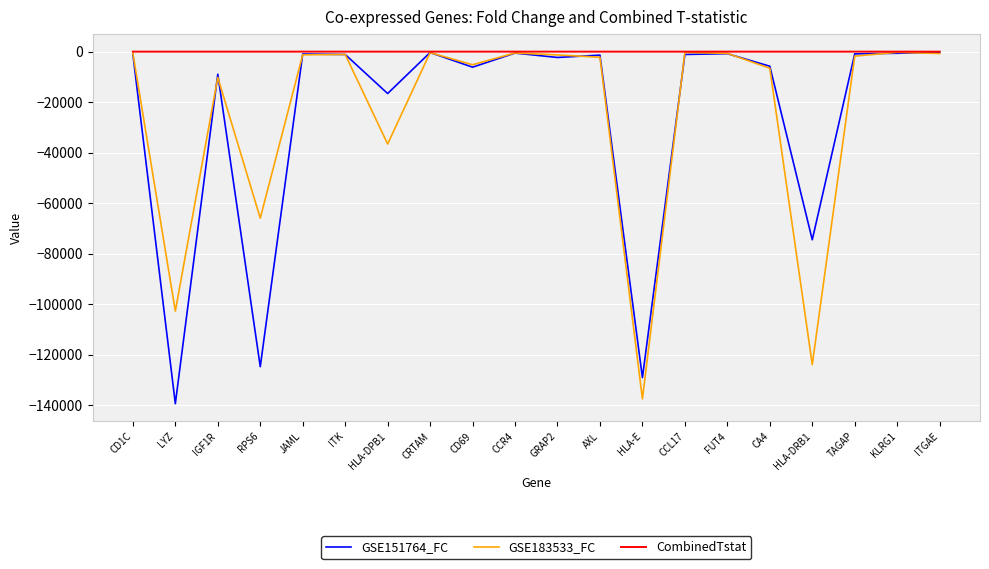

Is it true that GSE151764_FC equals -139460.0 at LYZ?

True